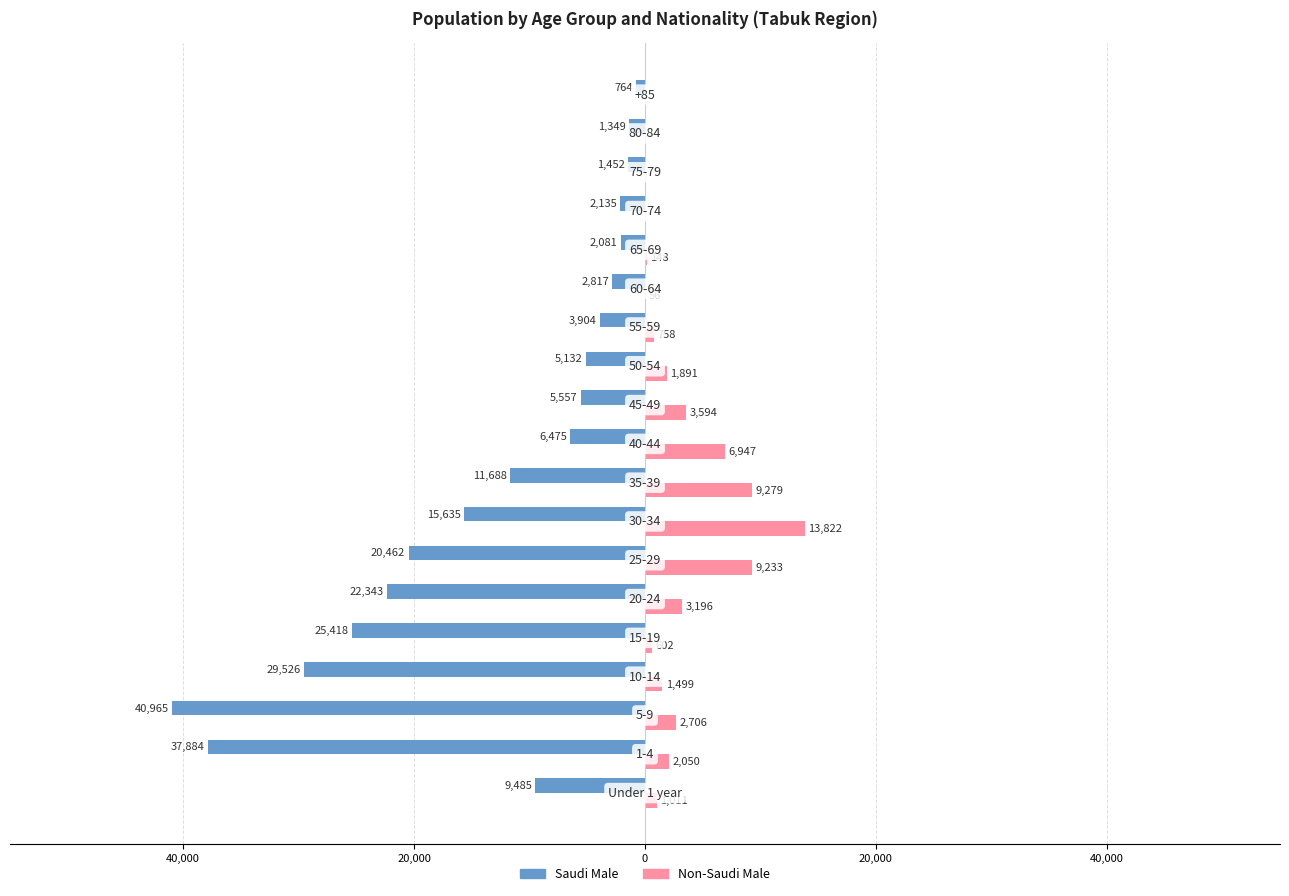

List the series in order of their overall mean, lowest first.

Saudi Male, Non-Saudi Male